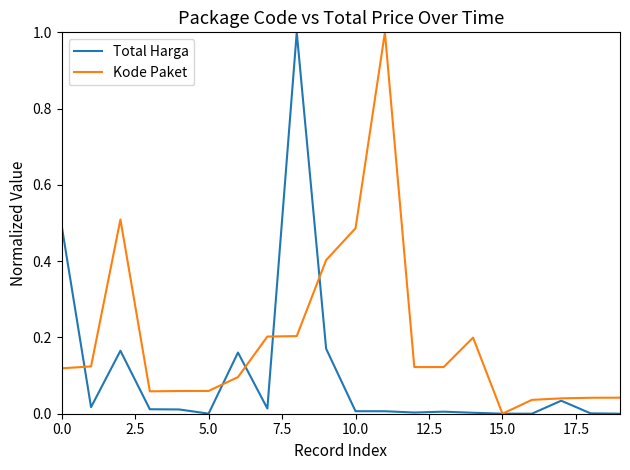

List the series in order of their overall mean, lowest first.

Total Harga, Kode Paket